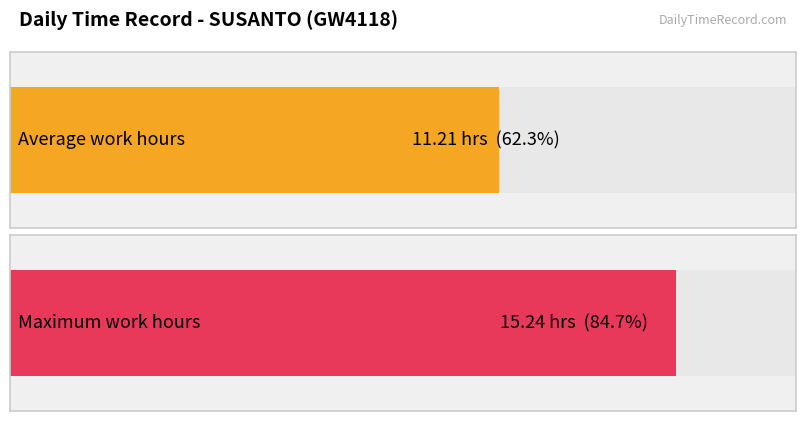

Are the bars grouped side by side (vs. stacked)?

No